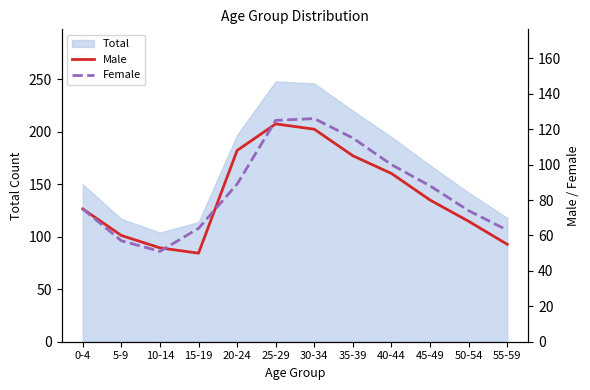

How many lines are shown in the chart?

2